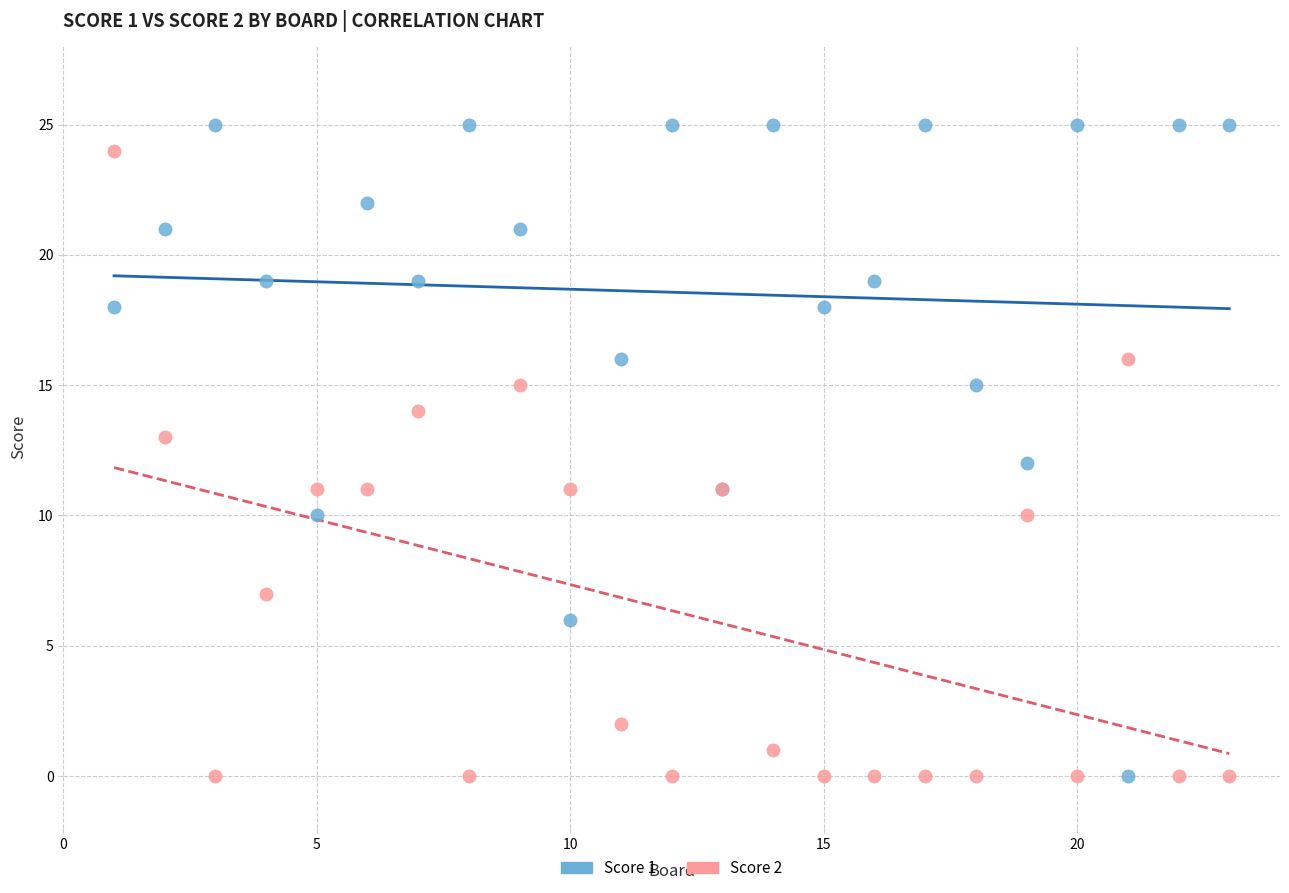

What are all the series names shown in the legend?

Score 1, Score 2